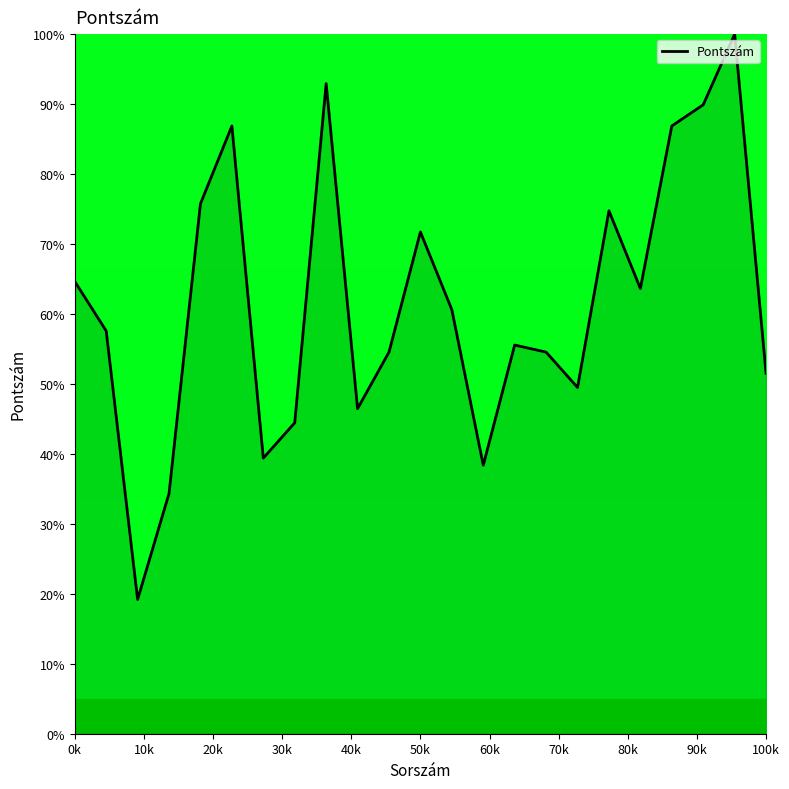

What is the greatest value displayed?

100.0